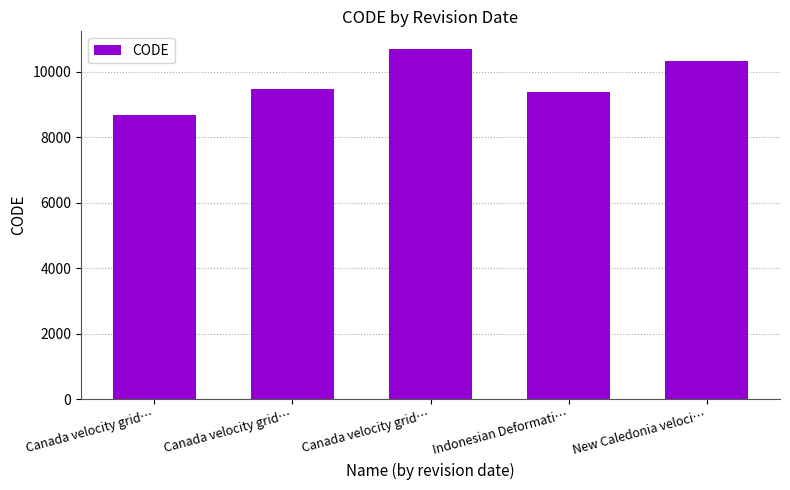

Rank the categories by value from highest to lowest.

Canada velocity grid…, New Caledonia veloci…, Canada velocity grid…, Indonesian Deformati…, Canada velocity grid…